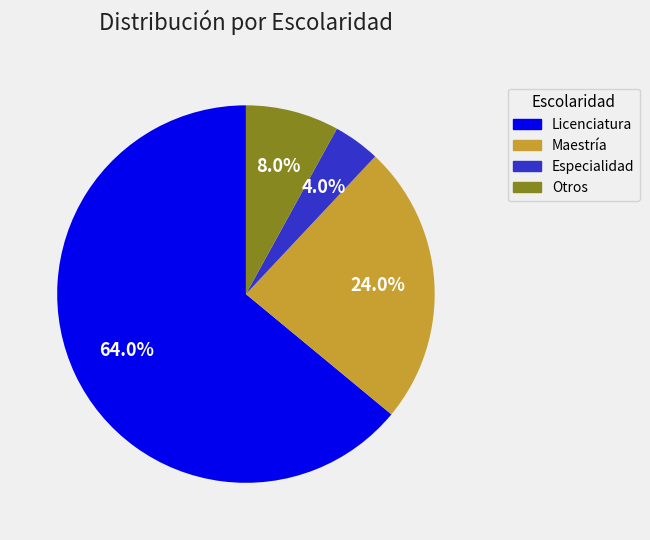

Count the number of slices in the pie.

4